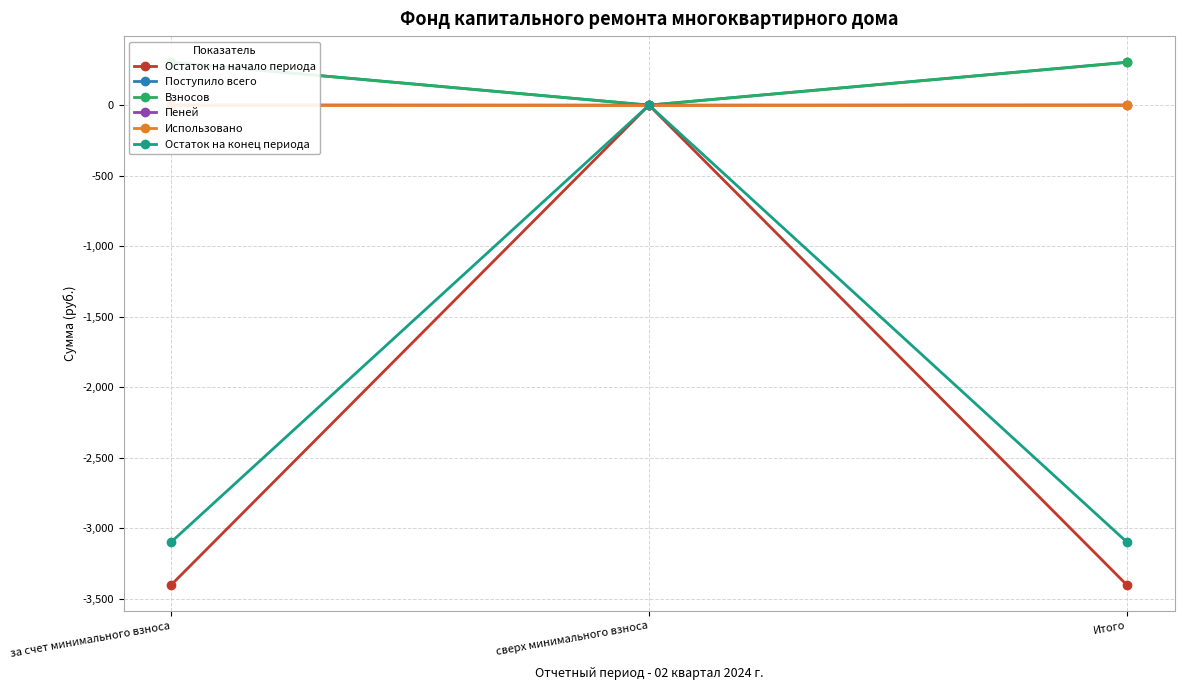

Reading right to left, what are all the values shown in this chart?

Остаток на начало периода: Итого=-3403.0	сверх минимального взноса=0.0	за счет минимального взноса=-3403.0
Поступило всего: Итого=304.3	сверх минимального взноса=0.0	за счет минимального взноса=304.3
Взносов: Итого=303.1	сверх минимального взноса=0.0	за счет минимального взноса=303.1
Пеней: Итого=1.1	сверх минимального взноса=0.0	за счет минимального взноса=1.1
Использовано: Итого=0.0	сверх минимального взноса=0.0	за счет минимального взноса=0.0
Остаток на конец периода: Итого=-3098.8	сверх минимального взноса=0.0	за счет минимального взноса=-3098.8